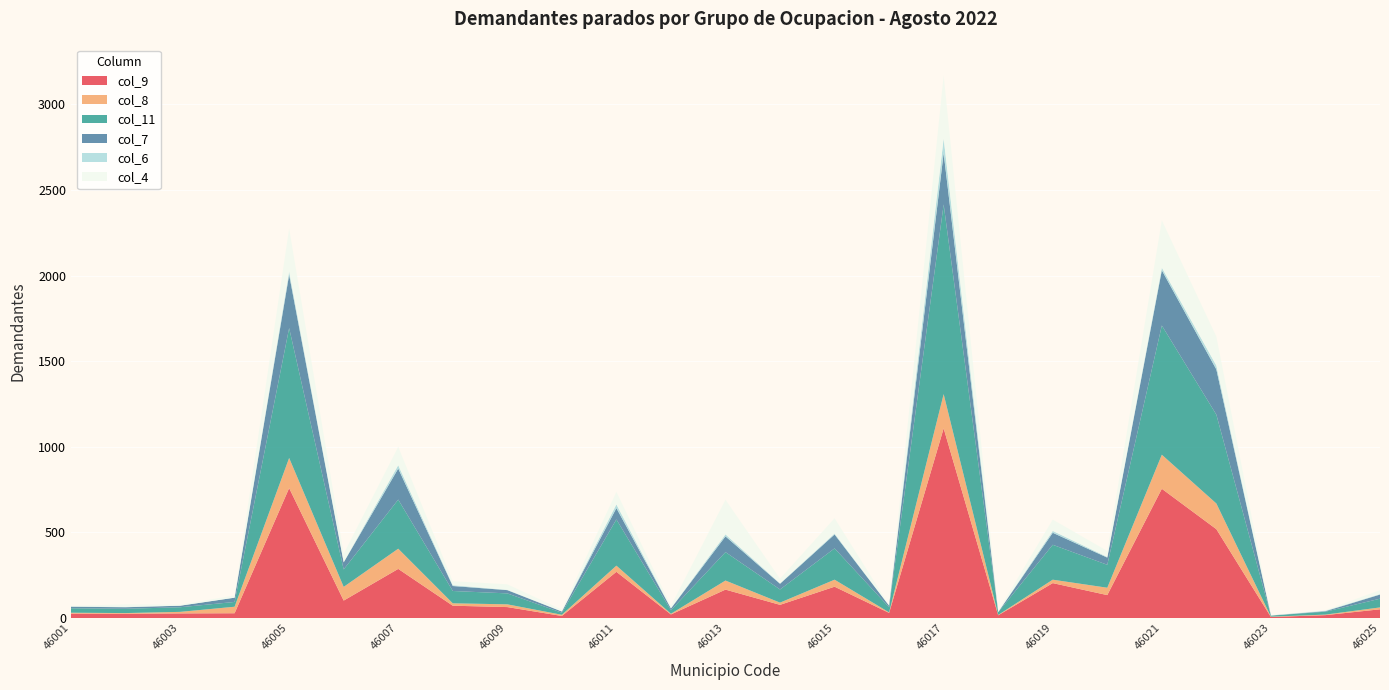

Reading left to right, list all the values displayed in this chart.

col_9: 26	25	27	28	759	102	287	72	64	12	270	21	166	77	183	30	1108	16	204	134	755	519	6	17	51
col_8: 5	4	9	38	176	80	118	14	16	7	36	4	53	13	41	3	200	2	20	43	199	150	2	3	11
col_11: 26	25	27	28	759	102	287	72	64	12	270	21	166	77	183	30	1108	16	204	134	755	519	6	17	51
col_7: 9	9	9	25	311	41	181	29	19	7	66	10	92	33	81	9	300	1	70	42	322	264	1	3	24
col_6: 2	2	0	0	21	2	20	5	2	1	22	2	12	3	6	1	86	1	11	4	16	23	0	3	3
col_4: 3	15	6	13	249	48	107	23	32	10	73	13	202	27	89	2	367	6	66	35	276	169	2	3	23